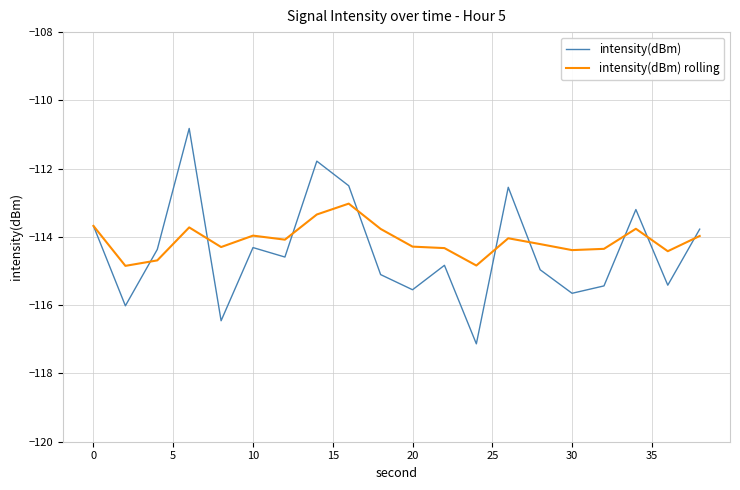

Which series has the largest range (max minus min)?

intensity(dBm)